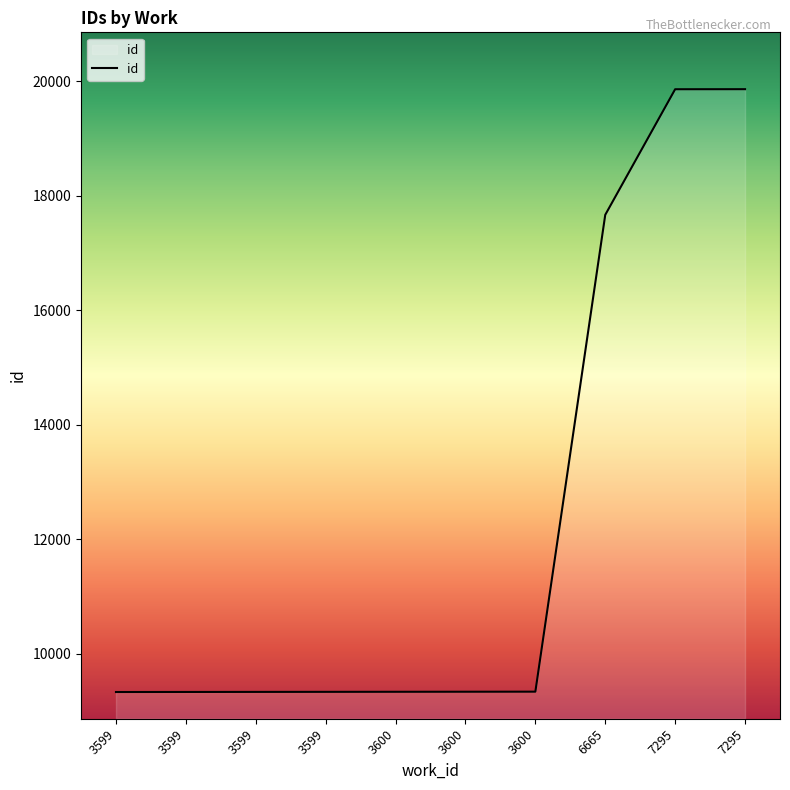

What is the value of the 6th point from the left?

9337